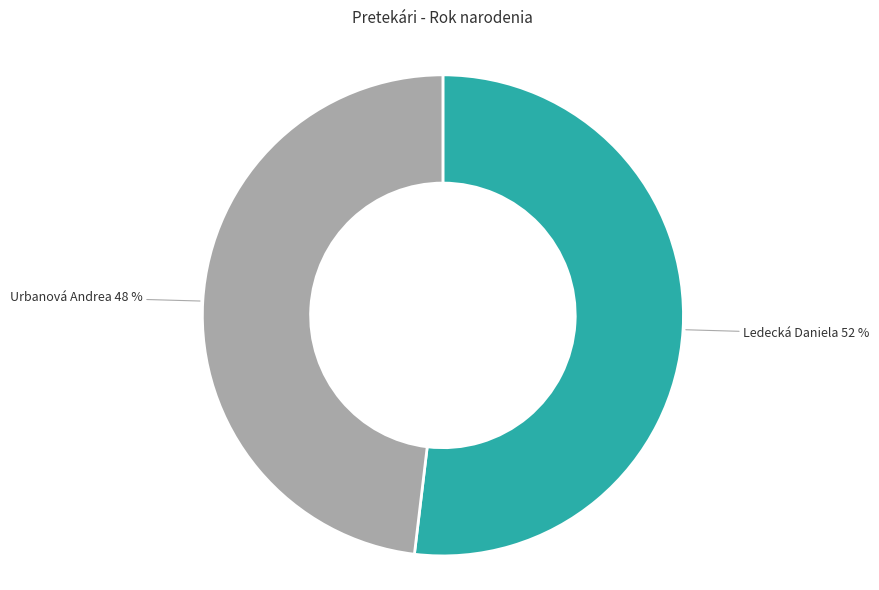

Is there any slice that represents more than half of the pie?

Yes